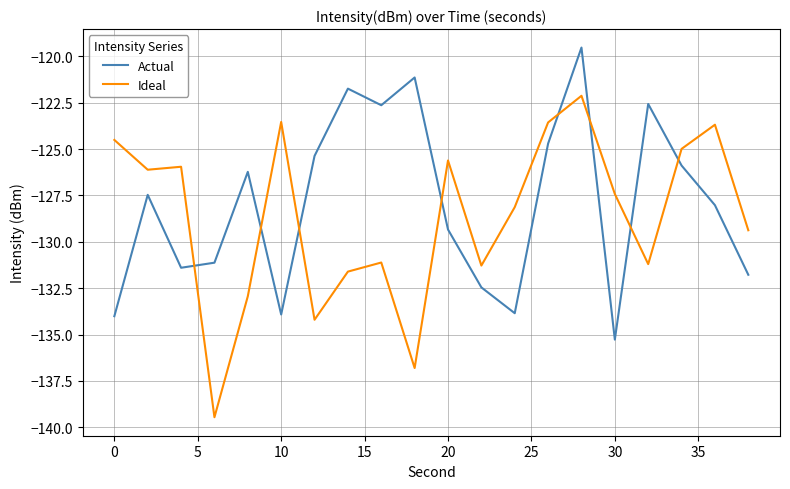

How many categories are shown in the chart?

20